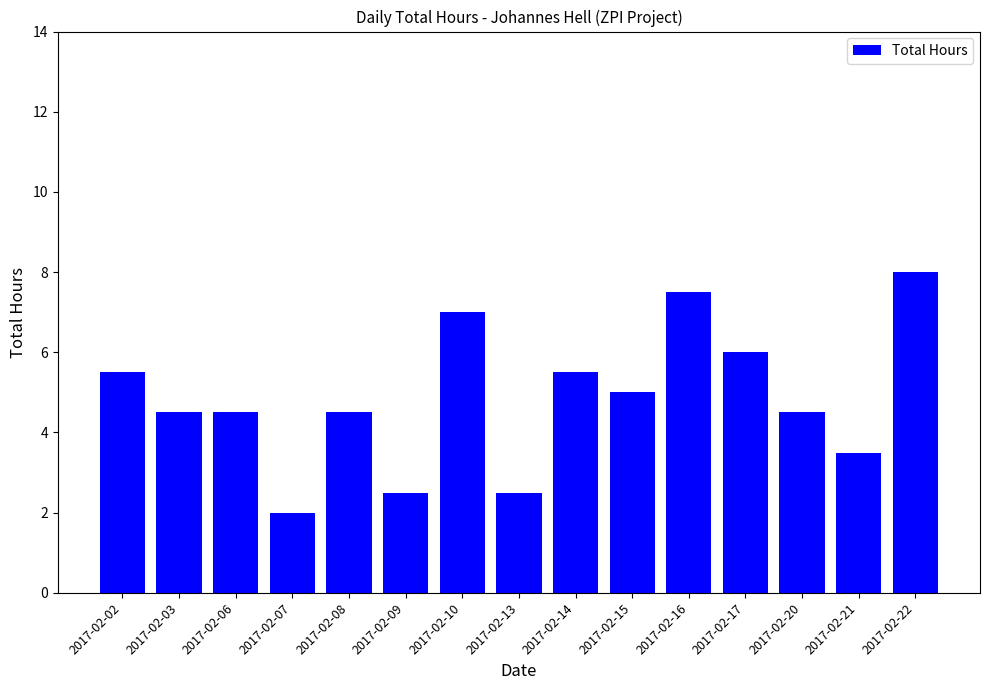

What is the value of the 15th bar from the left?

8.0